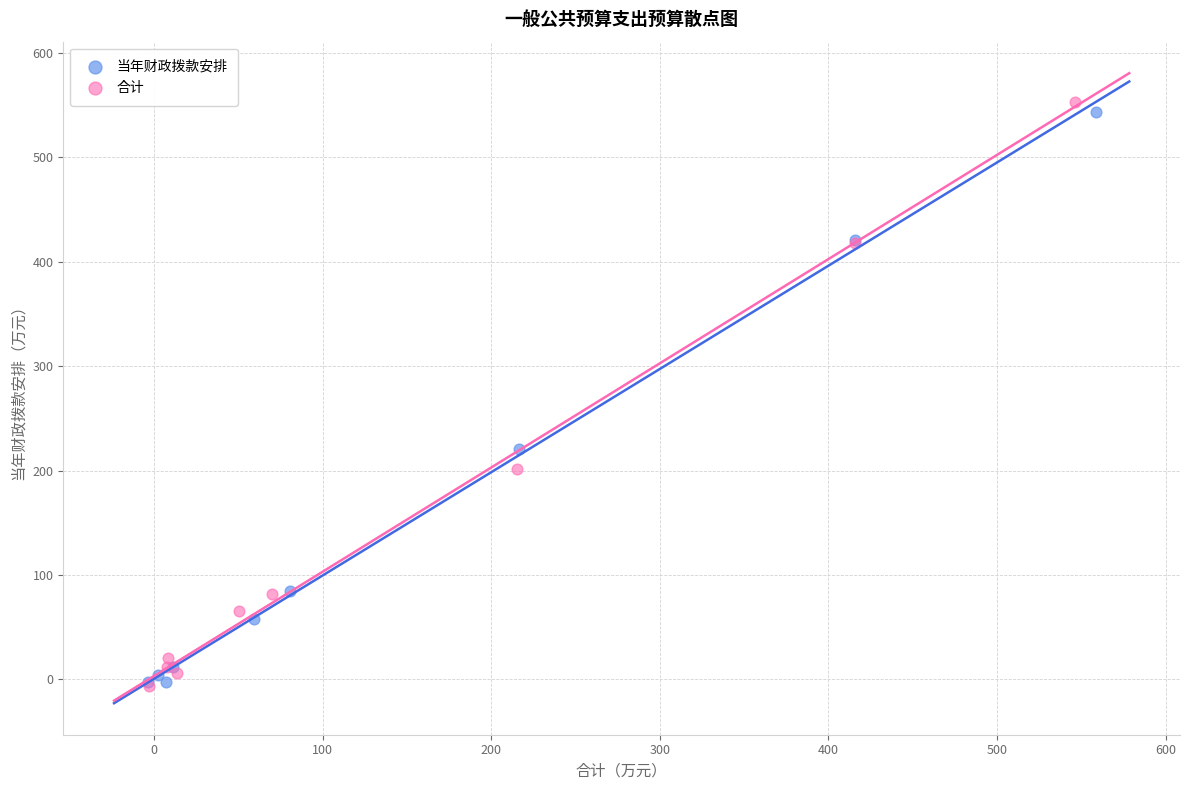

What are all the series names shown in the legend?

当年财政拨款安排, 合计